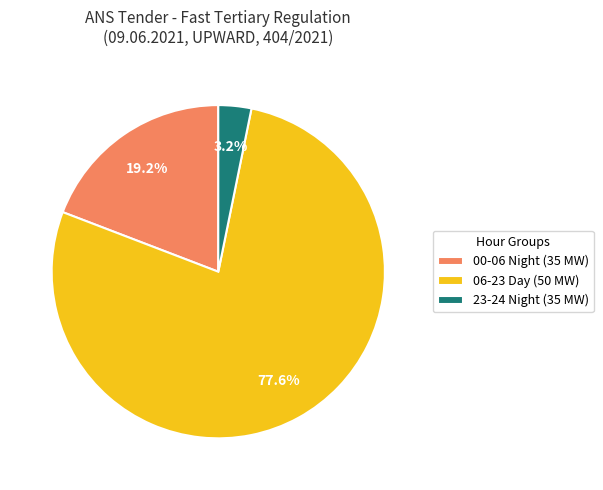

How many slices are in this pie chart?

3